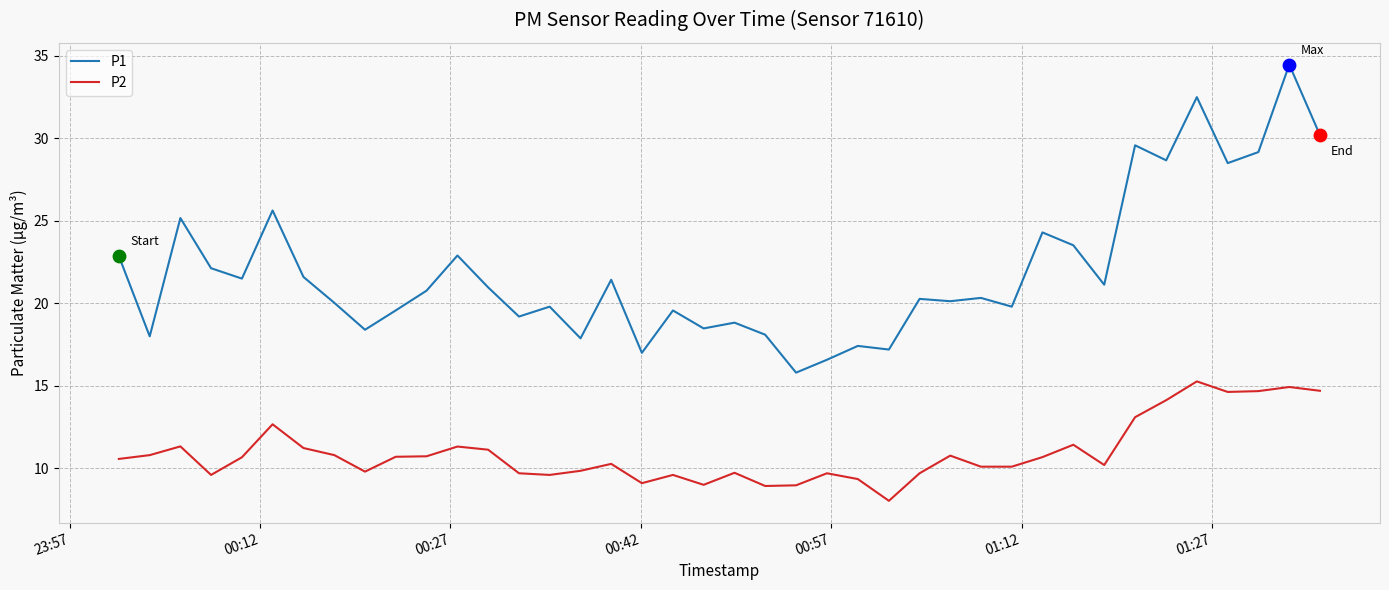

Which series has the largest total across all categories?

P1